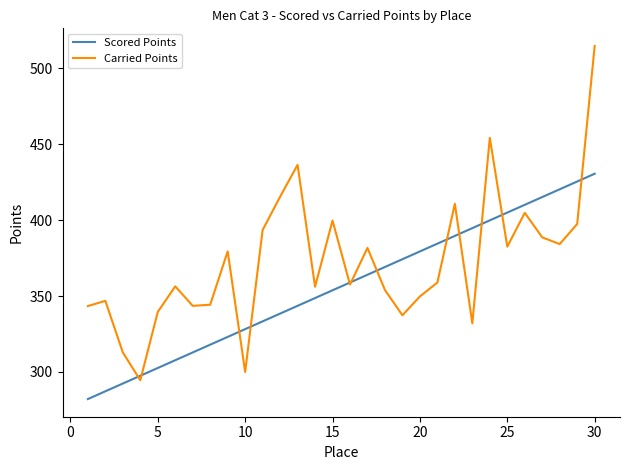

True or false: Scored Points has more than 1 points higher than both neighbors.

False